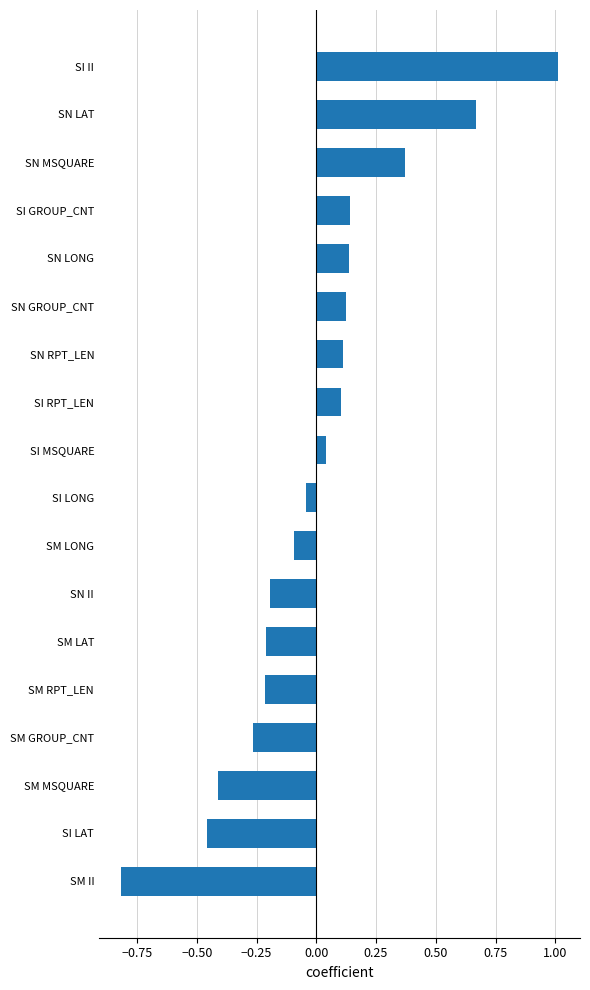

What is the smallest value displayed?

-0.8